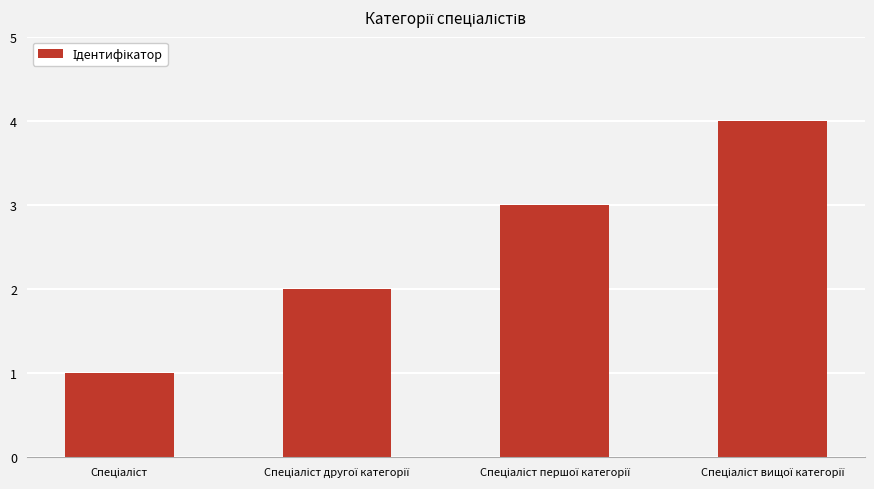

What is the sum of all values?

10